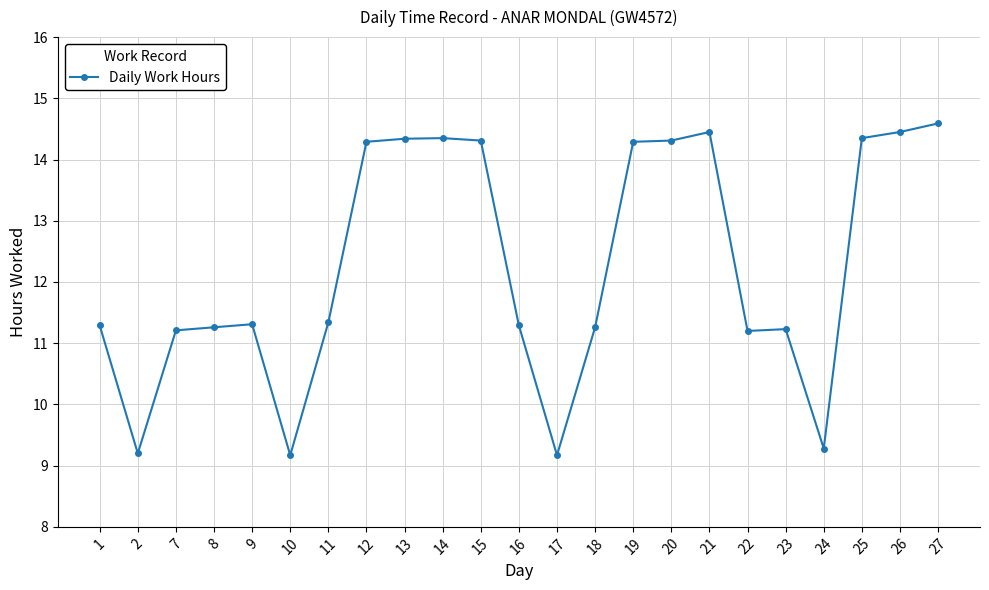

The chart shows a value of 4.1 at 2. True or false?

False